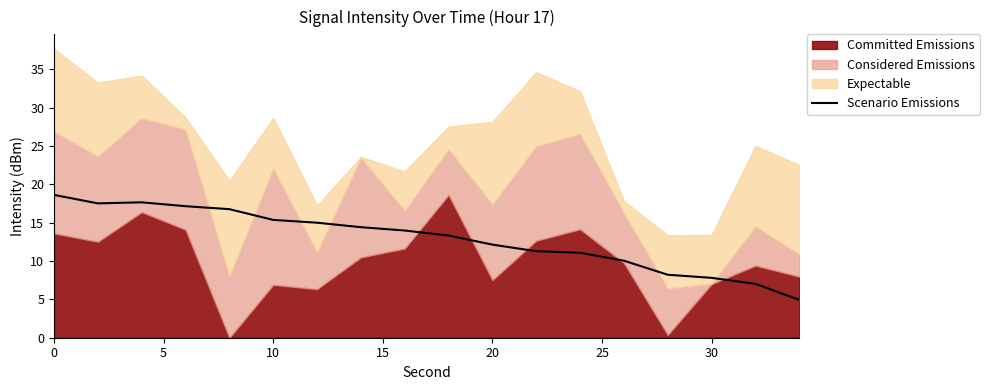

What is the lowest value of the Scenario Emissions series?

4.9